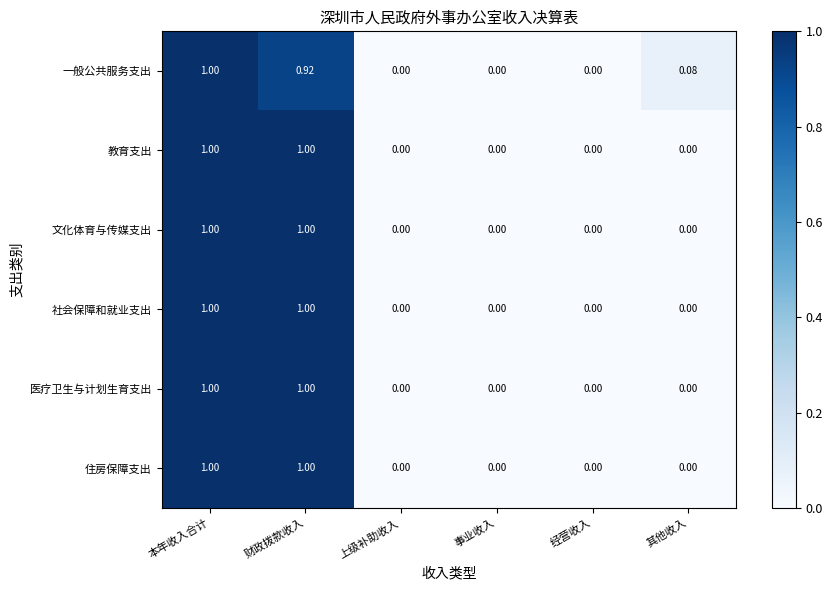

At which category is the sum across all series the highest?

本年收入合计